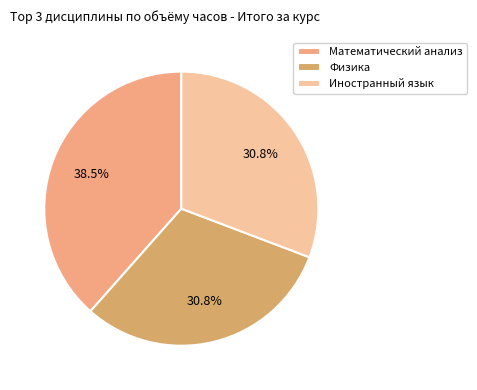

Count the number of slices in the pie.

3